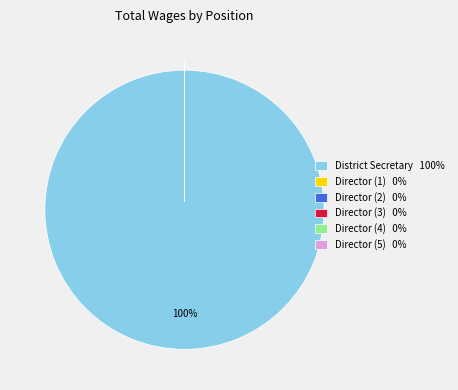

What portion of the pie excludes Director?

100.0%